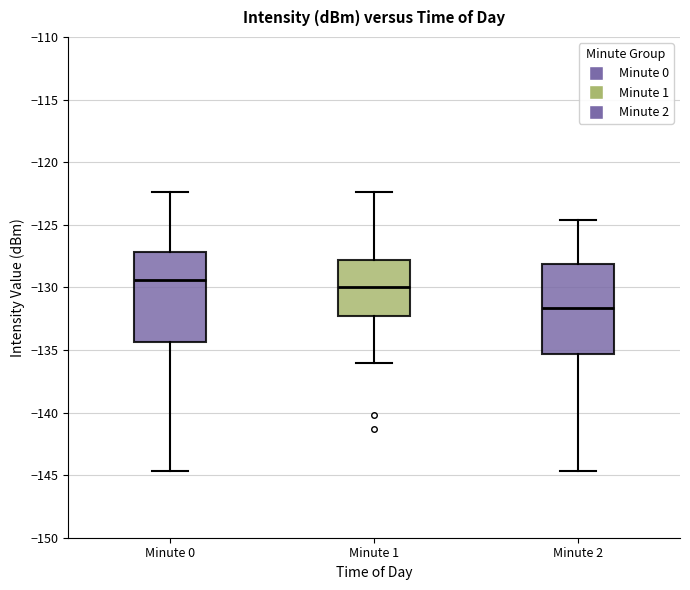

Which box's median line is the lowest?

Minute 2